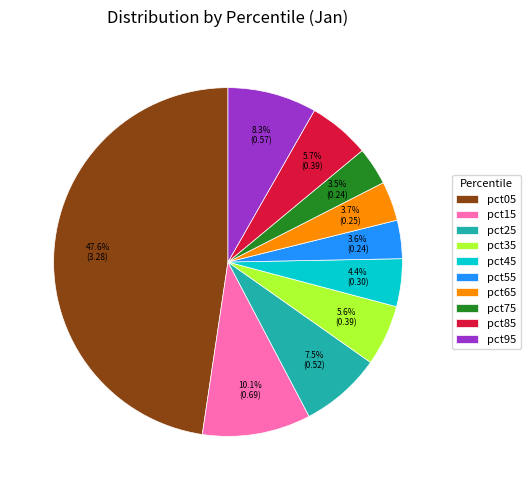

To the nearest percent, what is the difference between the pct85 and pct95 slice percentages?

3%